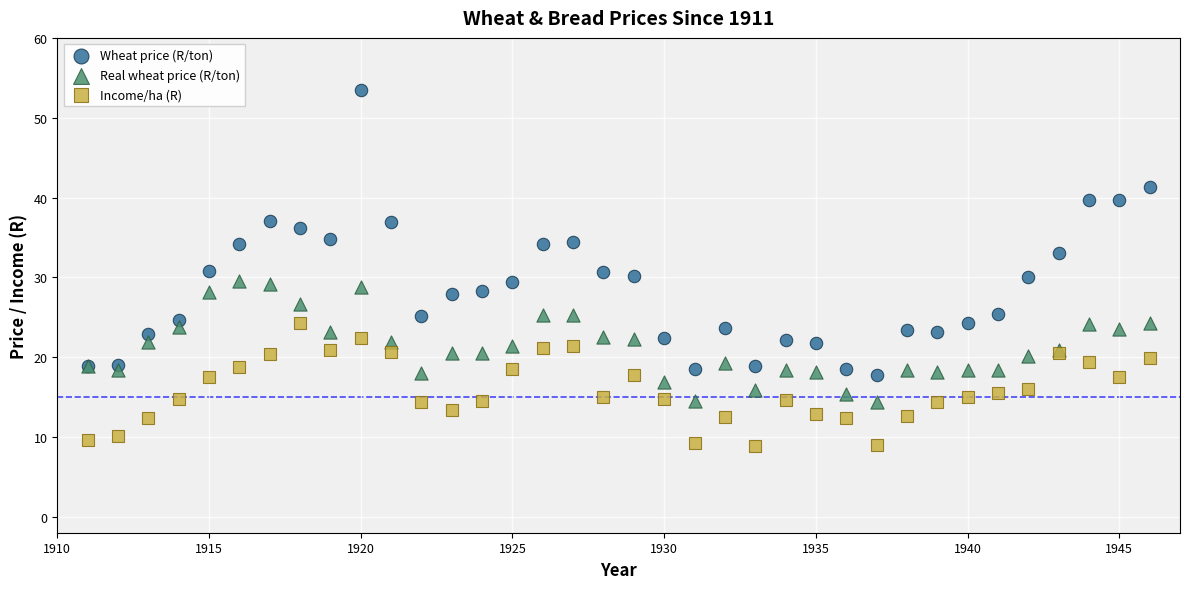

Which series contains the highest Y value?

Wheat price (R/ton)